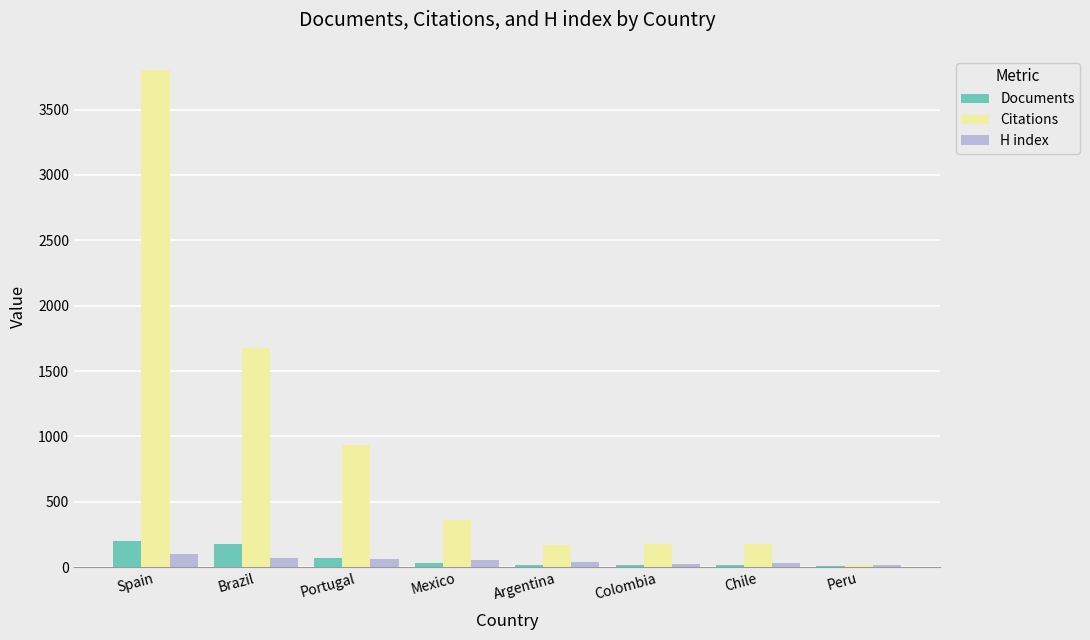

What is the sum of all Citations values?

7312